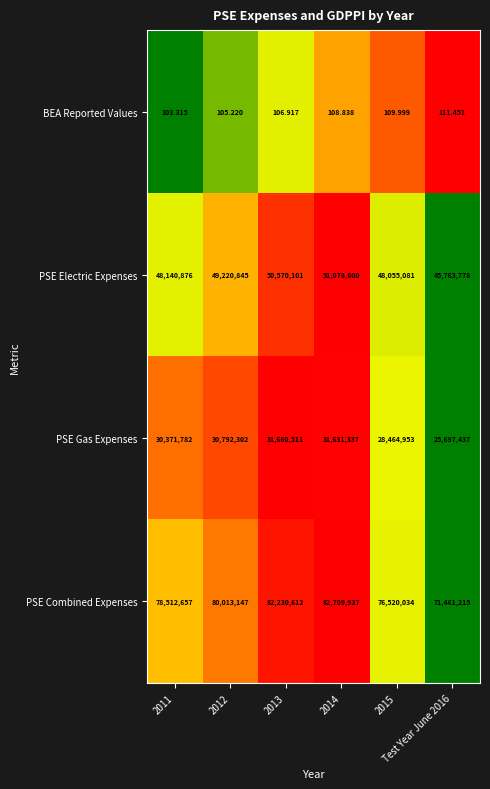

List the series in order of their overall mean, highest first.

PSE Combined Expenses, PSE Electric Expenses, PSE Gas Expenses, BEA Reported Values